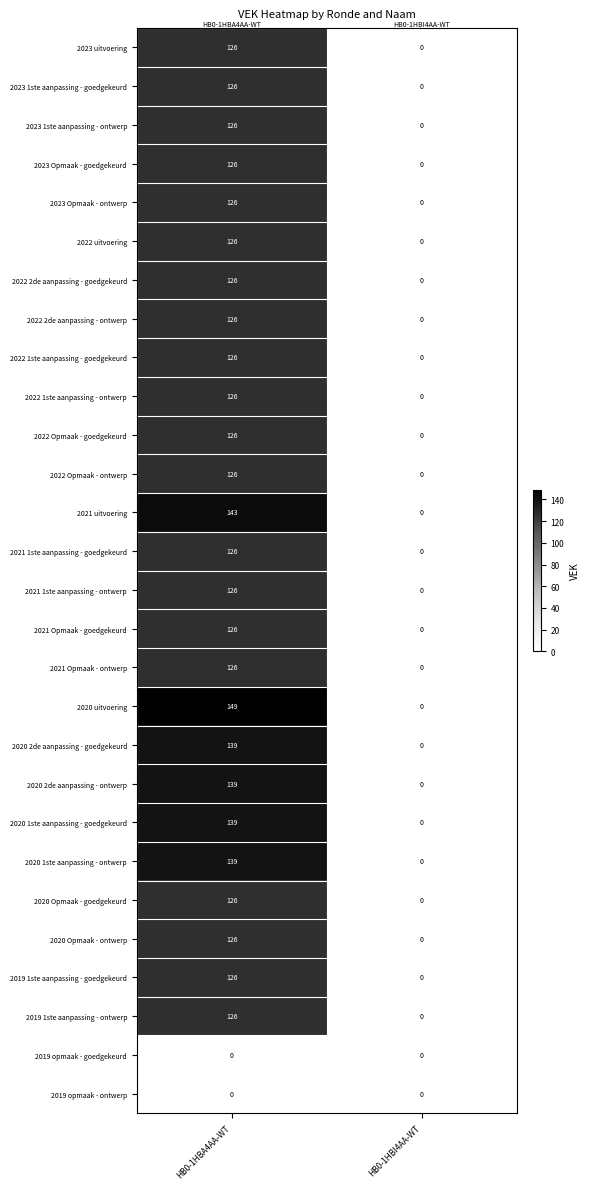

Count the number of data series in this chart.

28